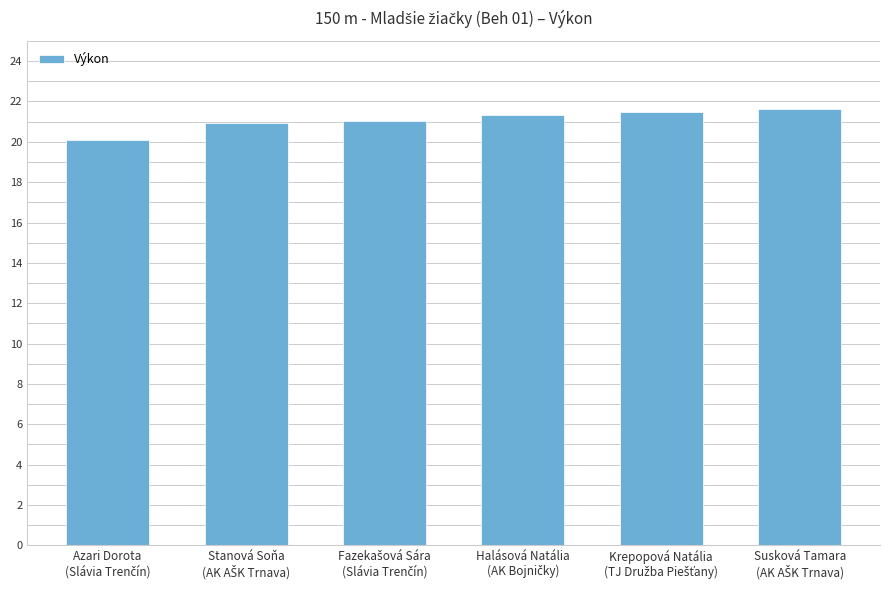

What is the minimum value shown in the chart?

20.1